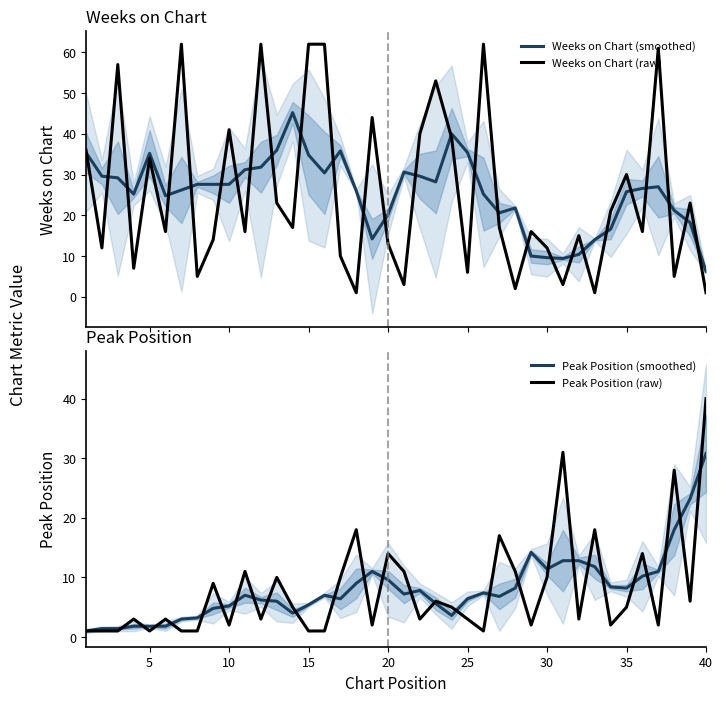

True or false: Weeks on Chart (raw) and Peak Position (smoothed) cross at least once.

True